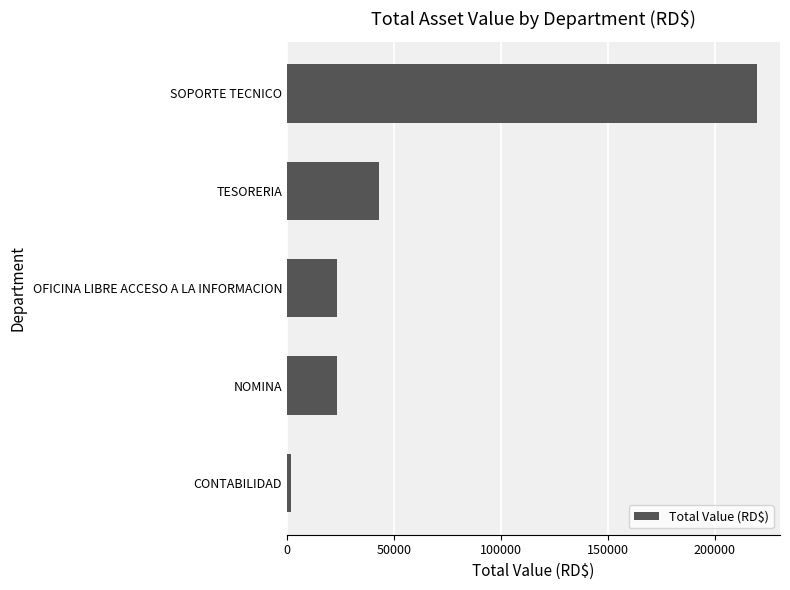

True or false: the data shows 219600 at SOPORTE TECNICO.

True